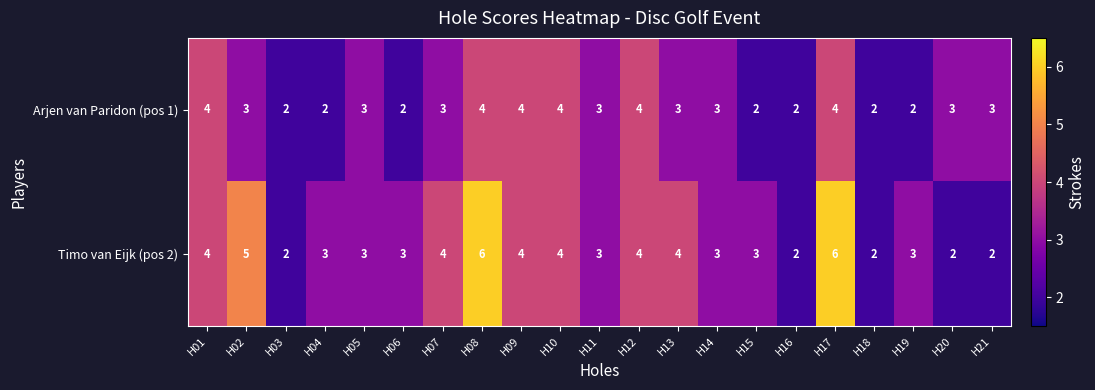

True or false: Arjen van Paridon (pos 1) has a value of 3 at H15.

False